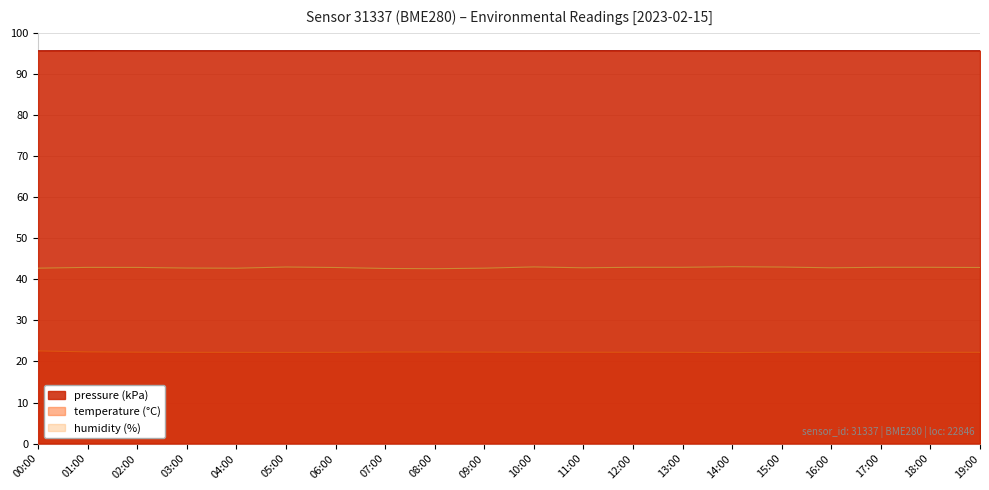

At 12:00, list the series in order from largest to smallest.

pressure (kPa), humidity (%), temperature (°C)